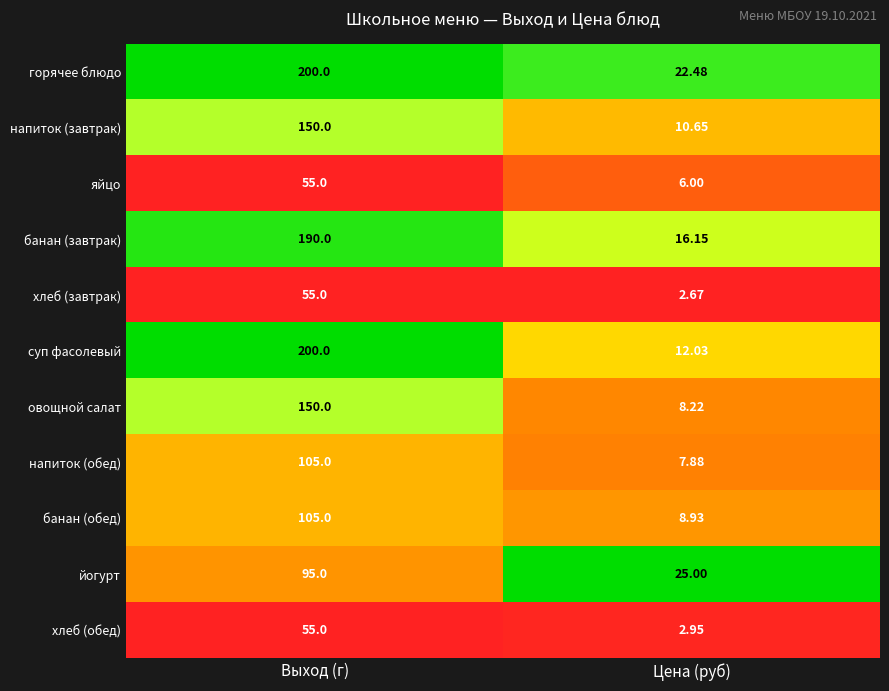

What is the spread (max minus min) of values at Выход (г)?

145.0